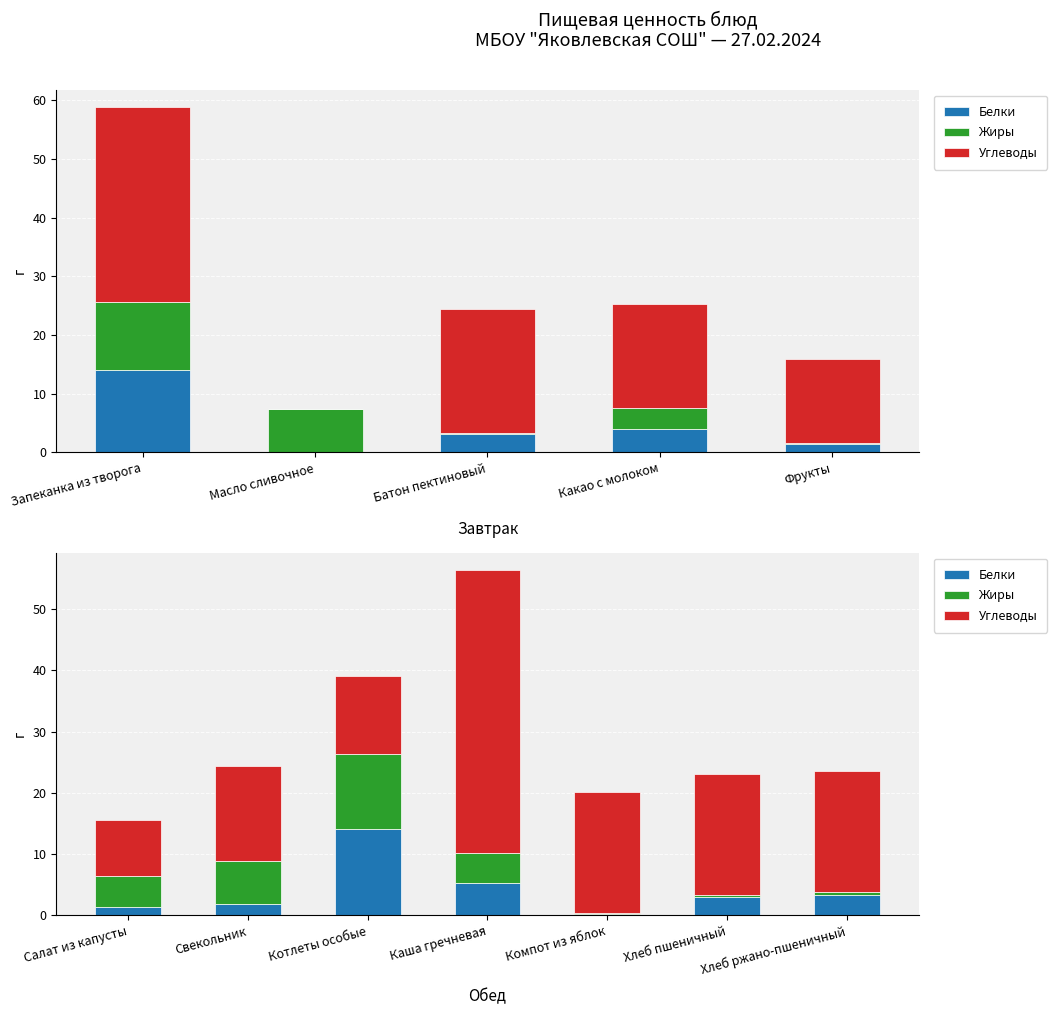

At which label does Жиры reach its minimum?

Компот из яблок